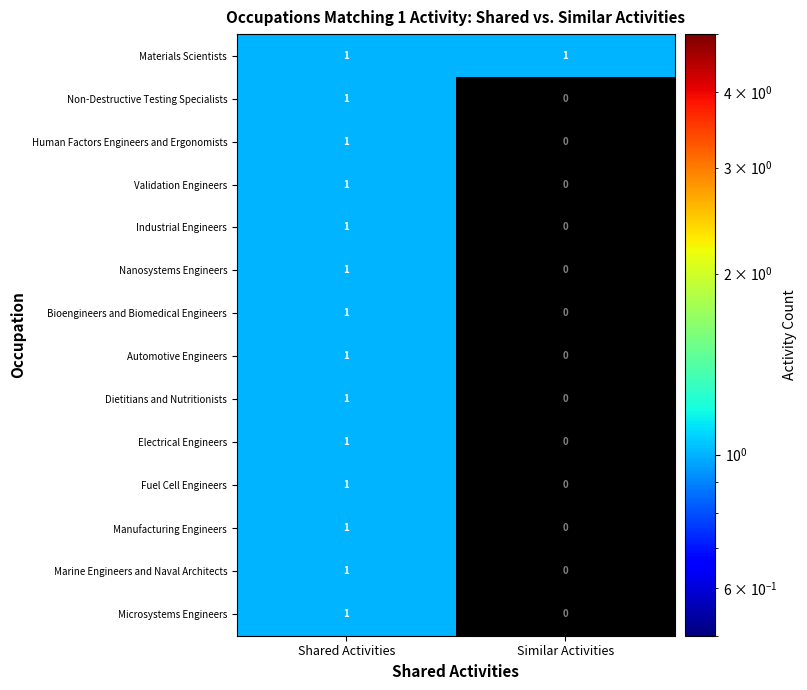

At how many categories does at least one series exceed 0?

2